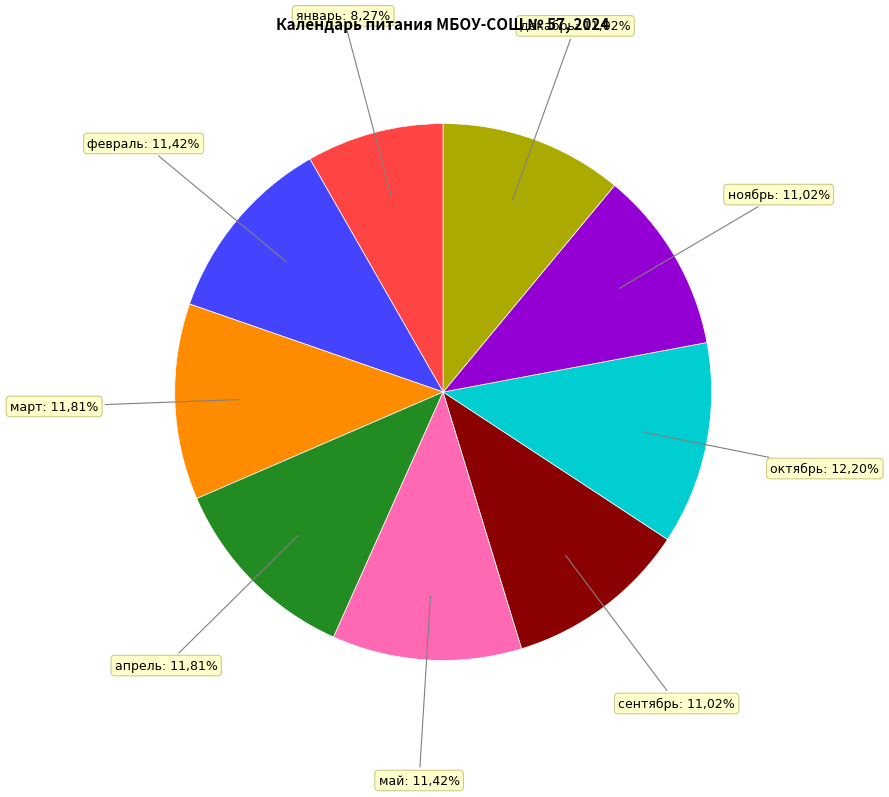

True or false: апрель accounts for 12% of the total.

True